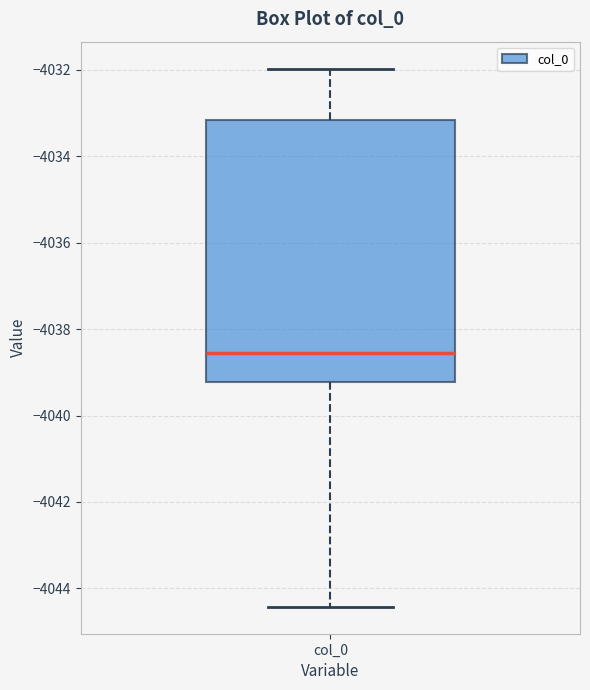

Read this box plot against the y-axis: the position of the median line, the range covered by the box, and the ends of both whiskers. The values are not printed on the chart, so give them approximately, as read against the axis.

median -4038.6, box -4039.2 to -4033.2, whiskers -4044.4 to -4032.0